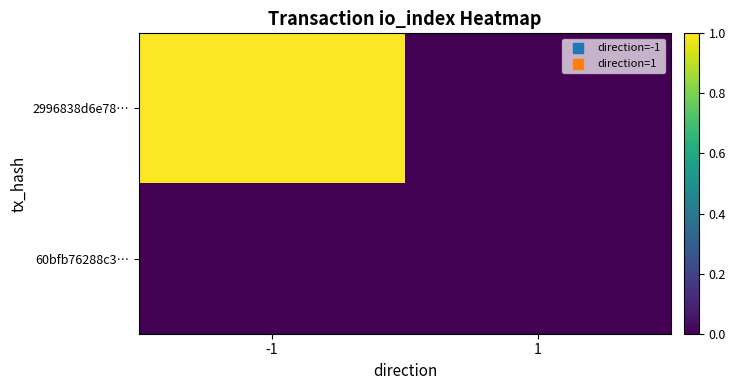

Reading left to right, extract all data points from this chart.

2996838d6e78…: -1=1	1=0
60bfb76288c3…: -1=0	1=0